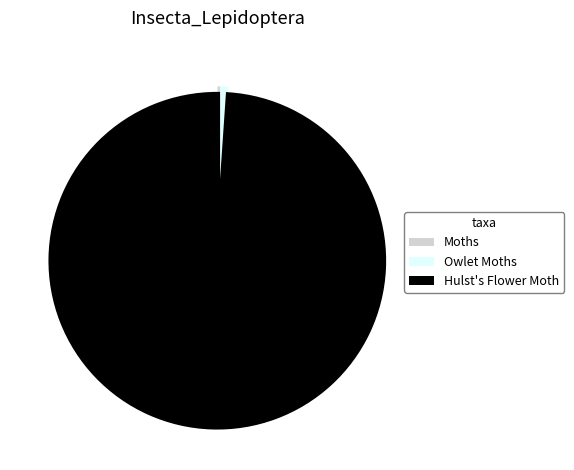

True or false: Hulst's Flower Moth accounts for 99% of the total.

True